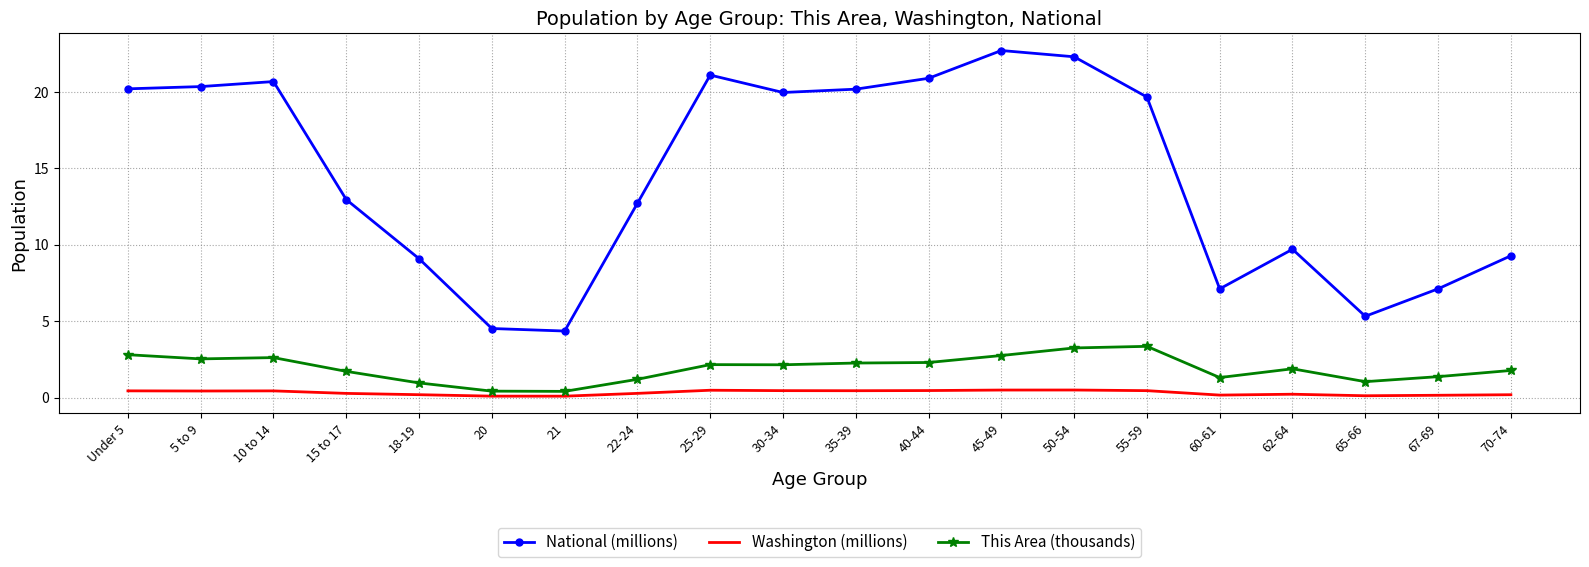

How many interior local peaks does the National (millions) series have?

4